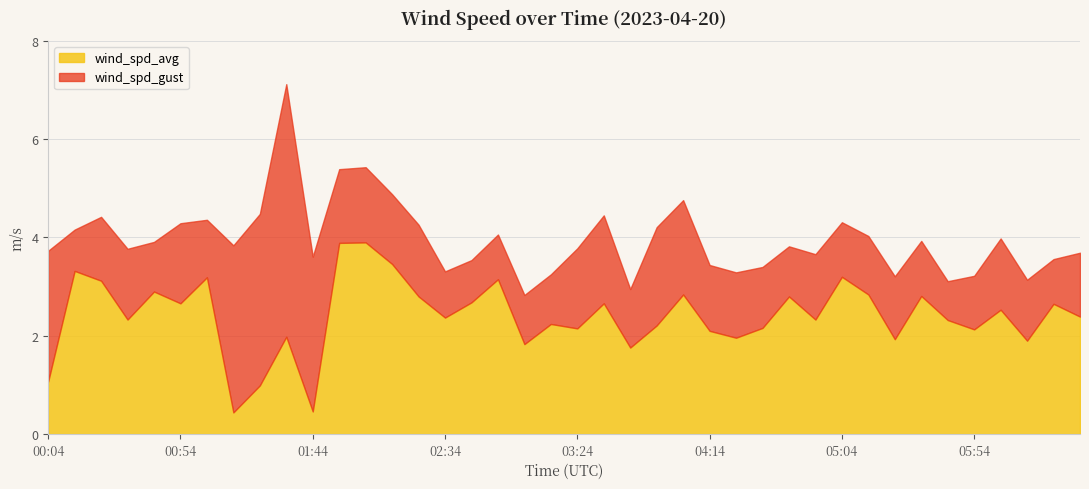

At which label does wind_spd_gust reach its minimum?

03:04